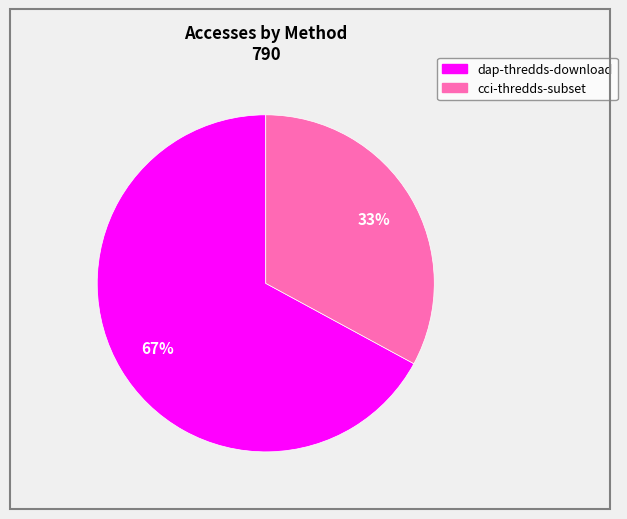

The dap-thredds-download slice represents 77% of the pie. True or false?

False